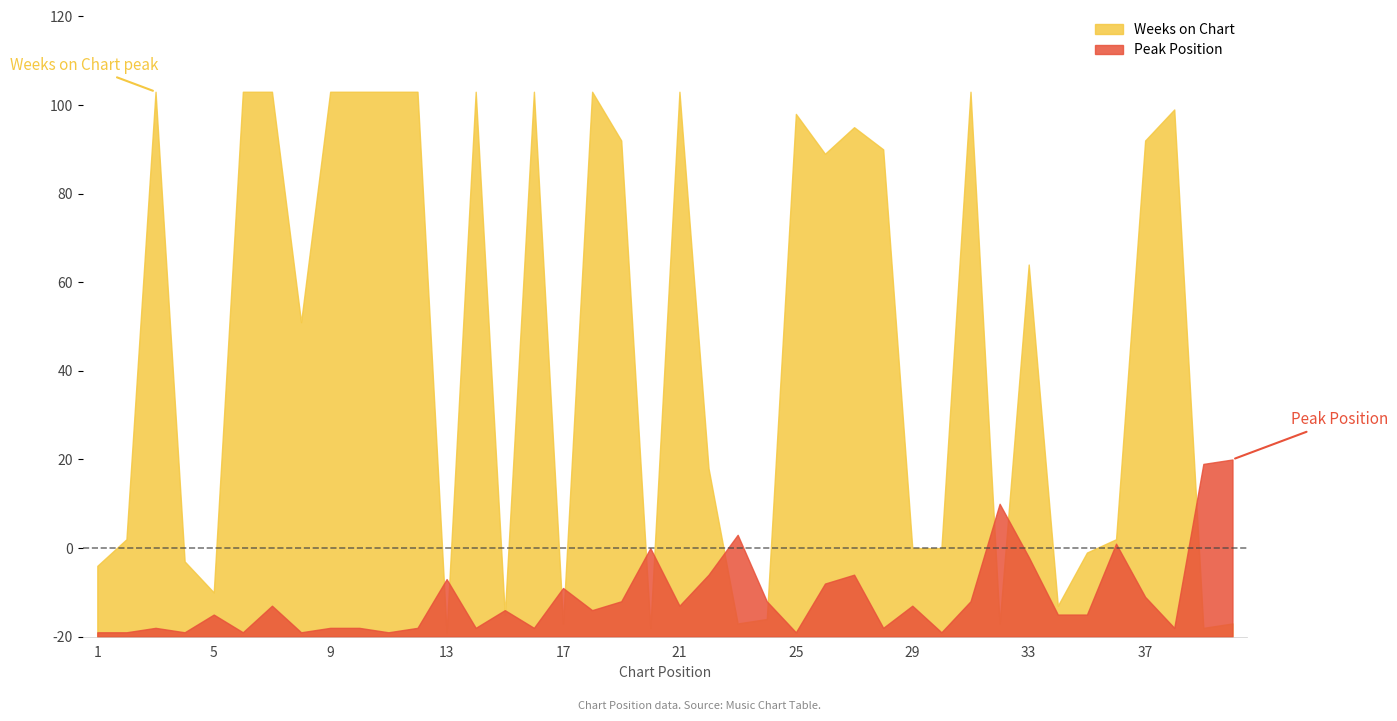

At which category is the sum across all series the highest?

31